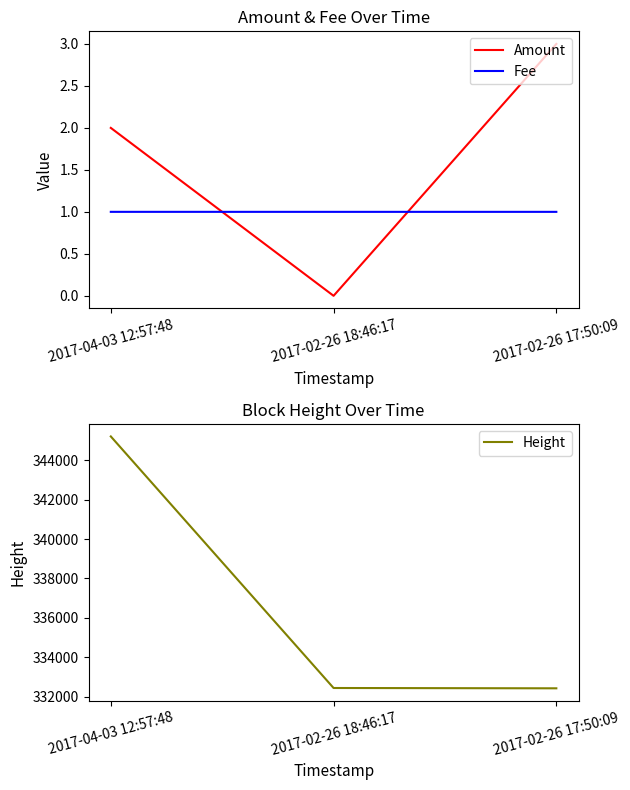

Where does the Height series first go above 332438?

2017-04-03 12:57:48